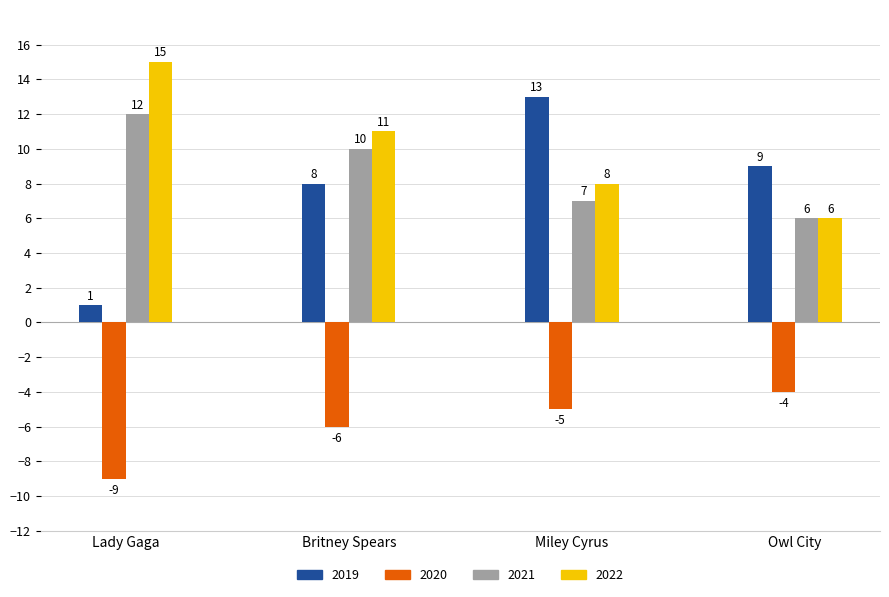

Which series has the widest spread of values?

2019